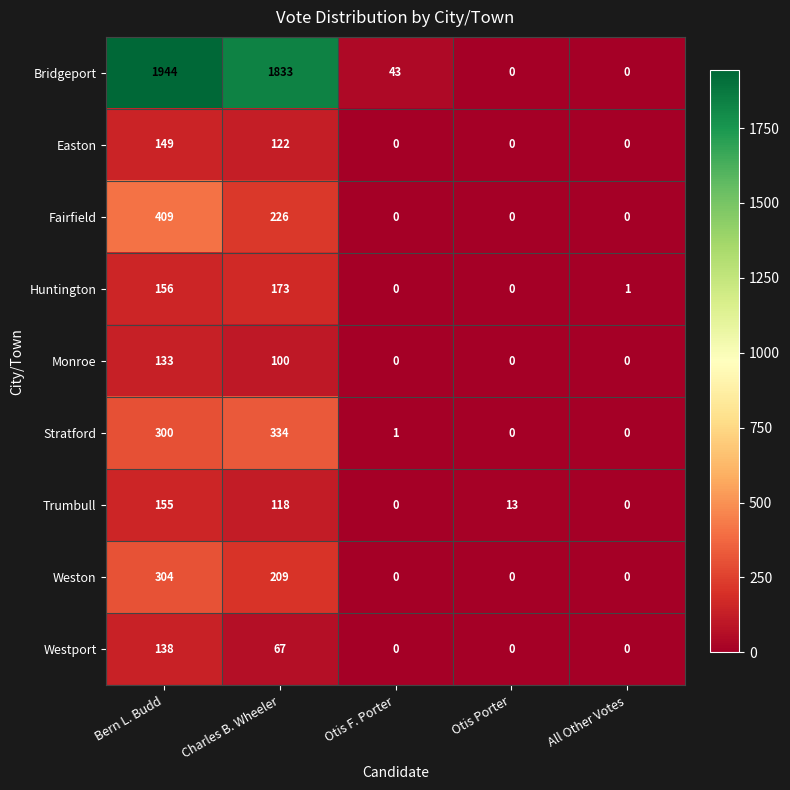

Which series has the largest range (max minus min)?

Bridgeport